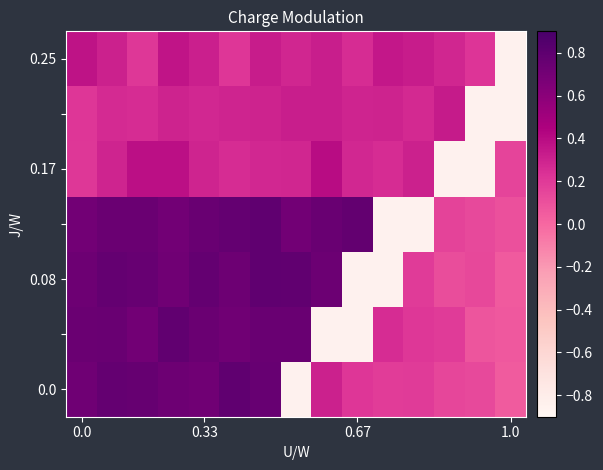

What is the difference between the maximum and minimum values in the 0.17 series?

1.2